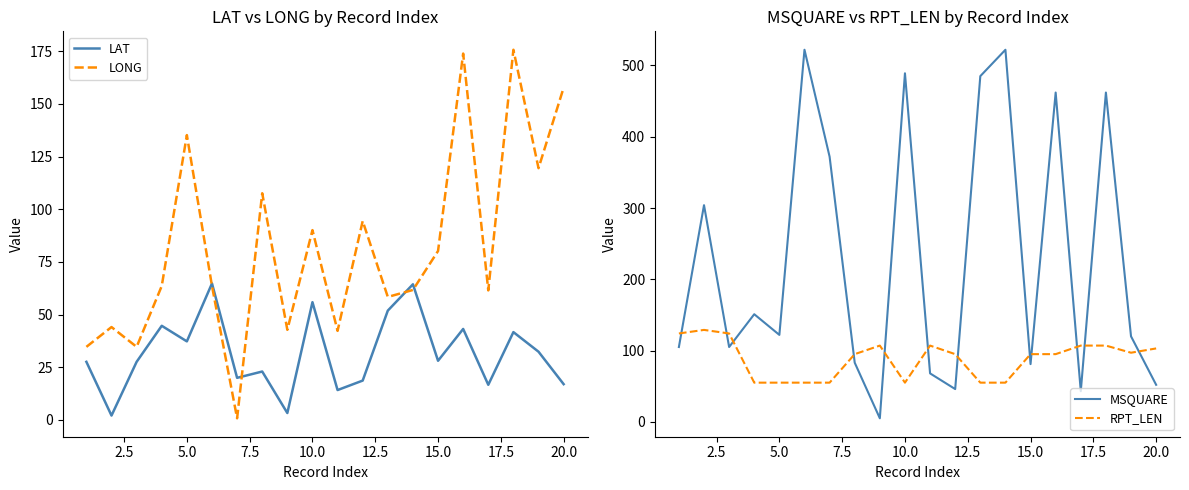

What are all the series names shown in the legend?

LAT, LONG, MSQUARE, RPT_LEN